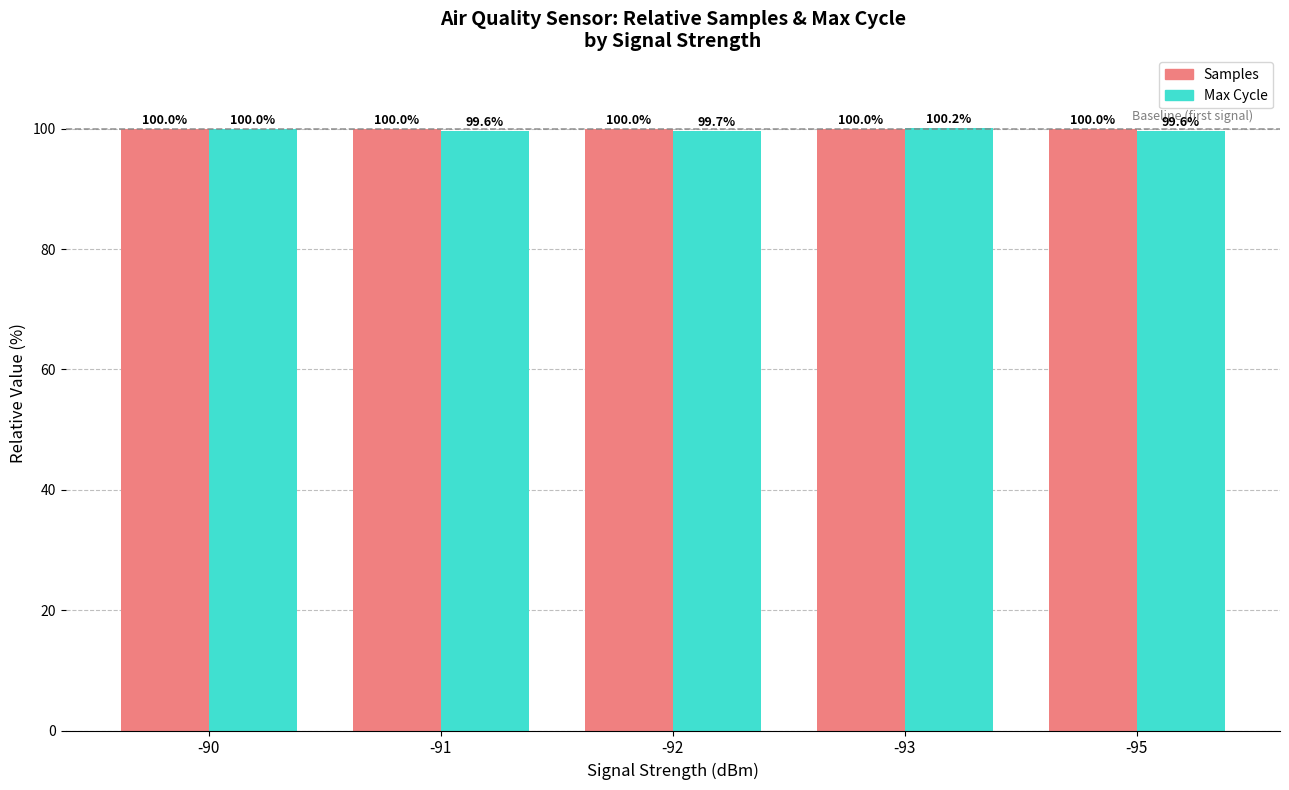

Which series changed the most between -92 and -93?

Max Cycle